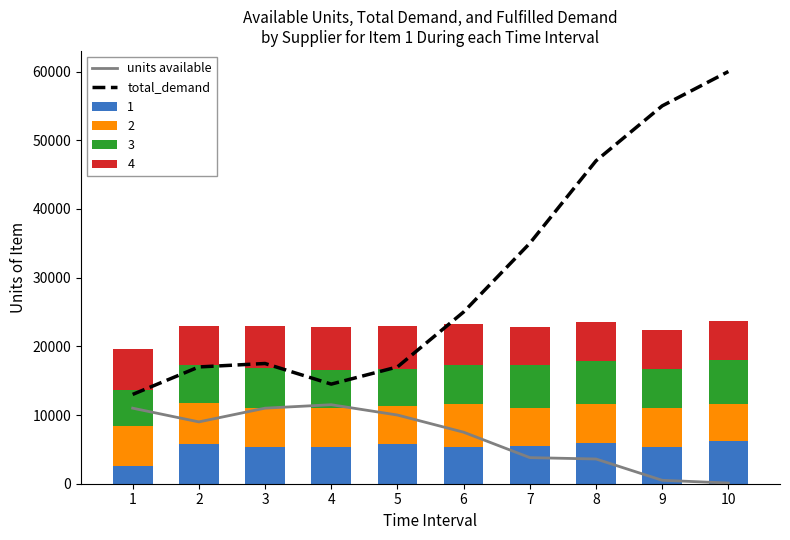

The value of total_demand at 1 is 17.9. True or false?

False